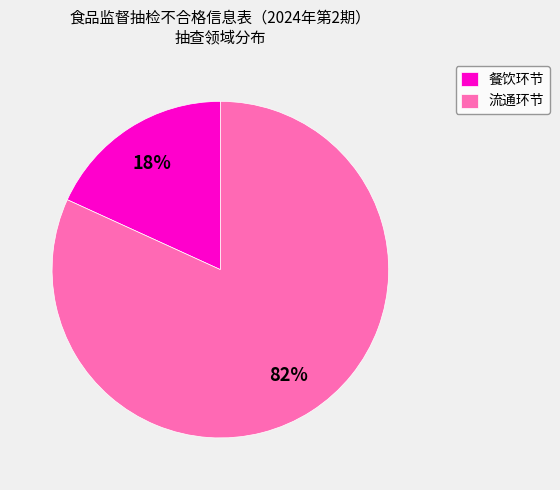

To the nearest percent, what percentage of the pie is 餐饮环节?

18%